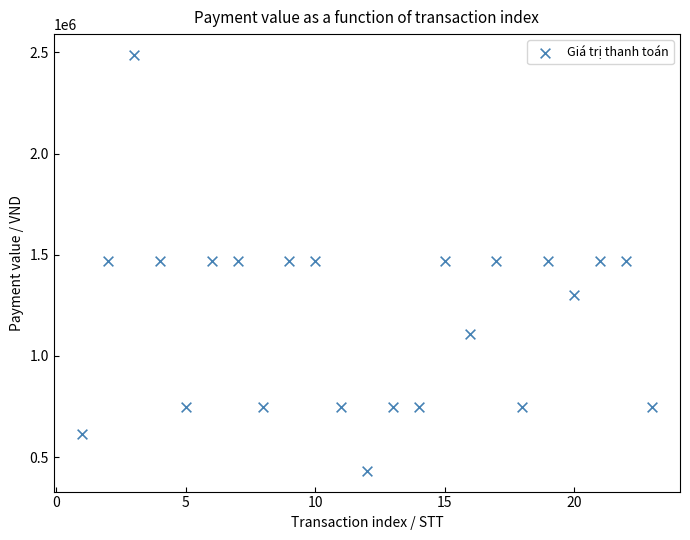

Count the number of points in this scatter plot.

23